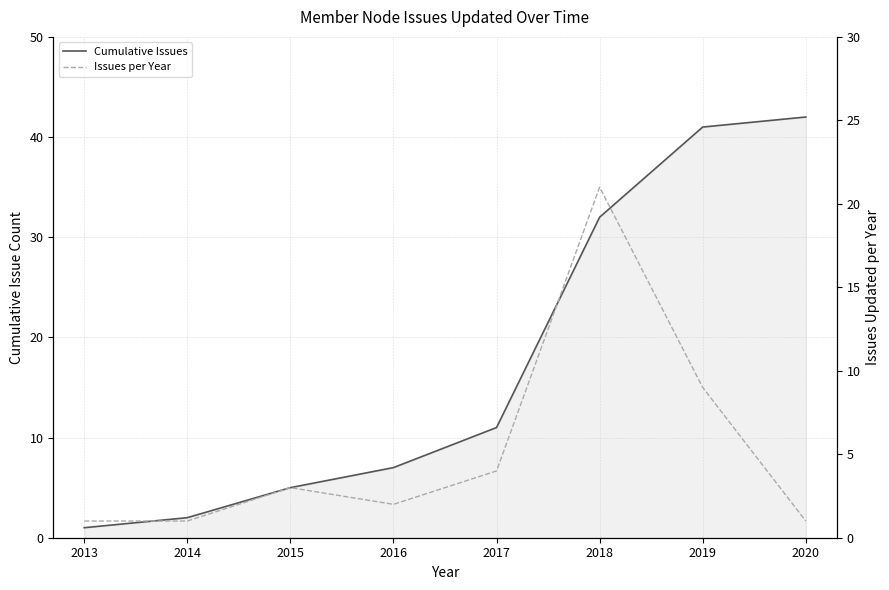

Count the number of data series in this chart.

2